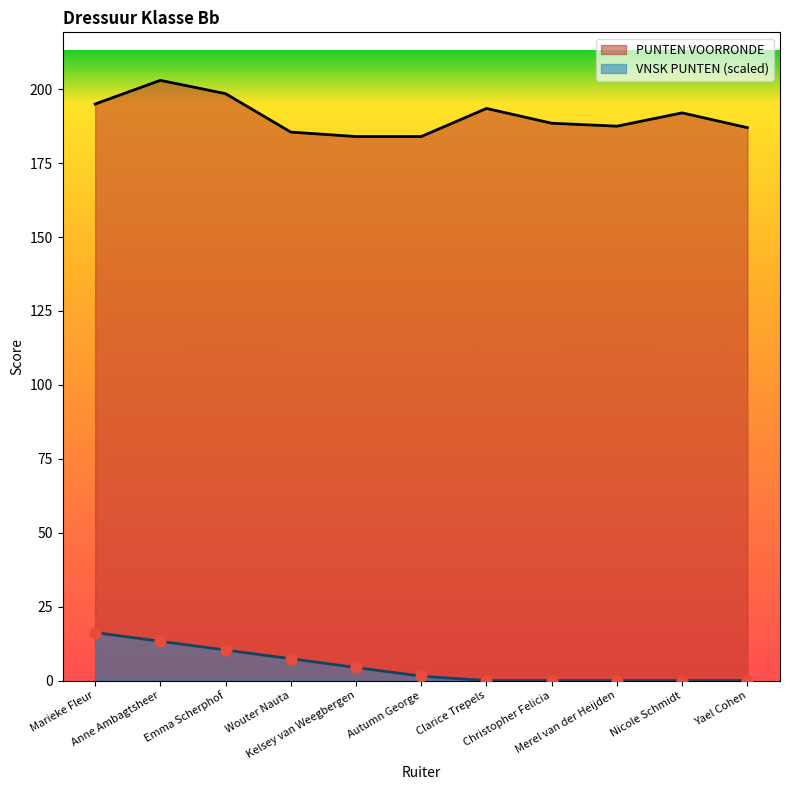

Which series contains the highest Y value?

PUNTEN VOORRONDE